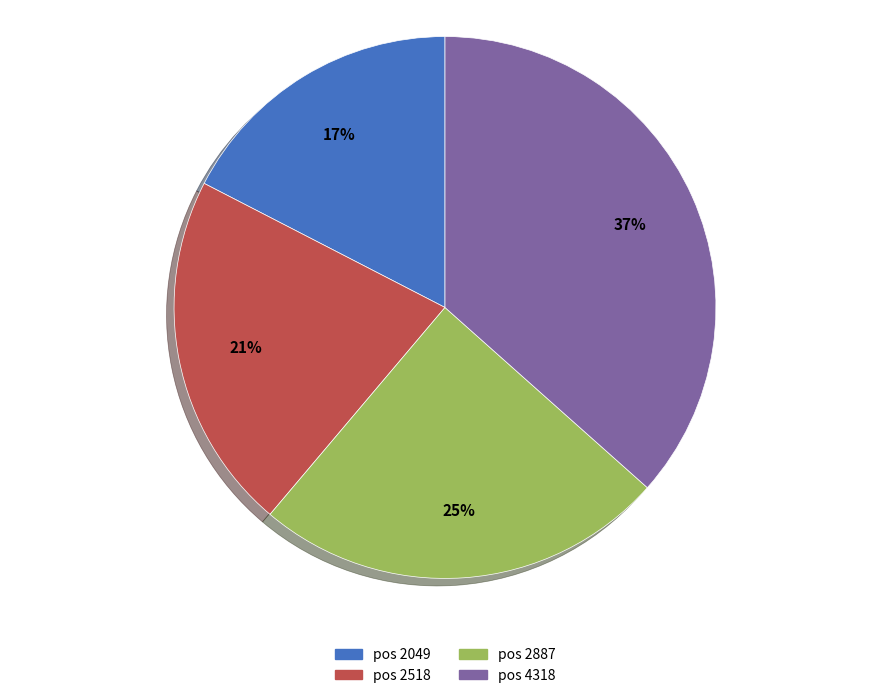

To the nearest percent, what portion does pos 2518 represent?

21%